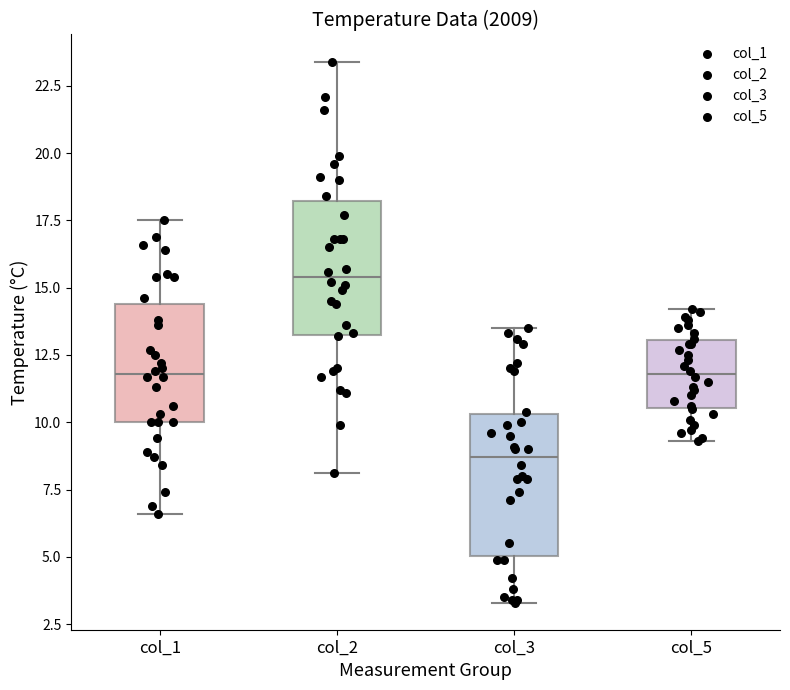

Where does the median line of the box for col_5 sit on the y-axis? The values are not printed on the chart, so give them approximately, as read against the axis.

12.0